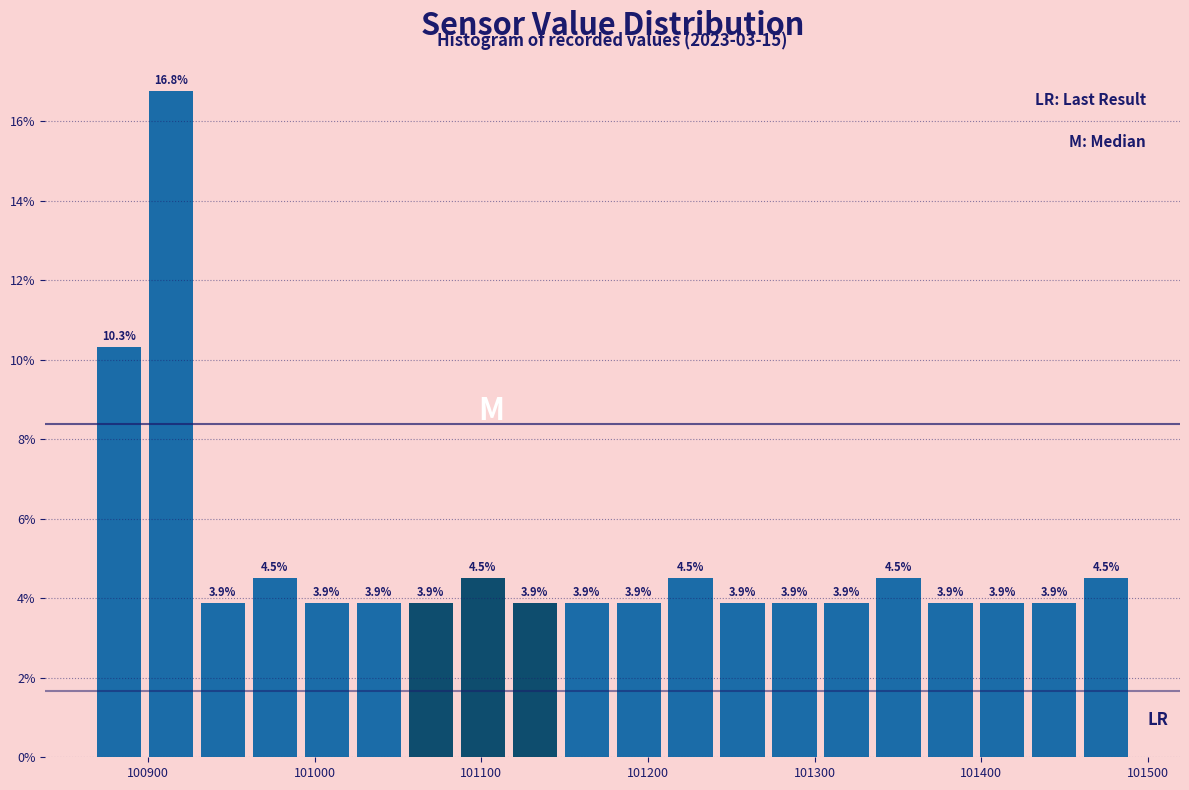

Around what value on the x-axis is the tallest bar? Give the approximate position of its centre, as read against the axis.

100910